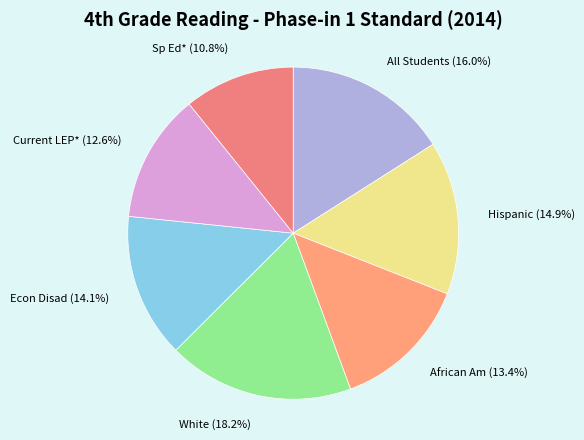

Which slice is the smallest?

Sp Ed*